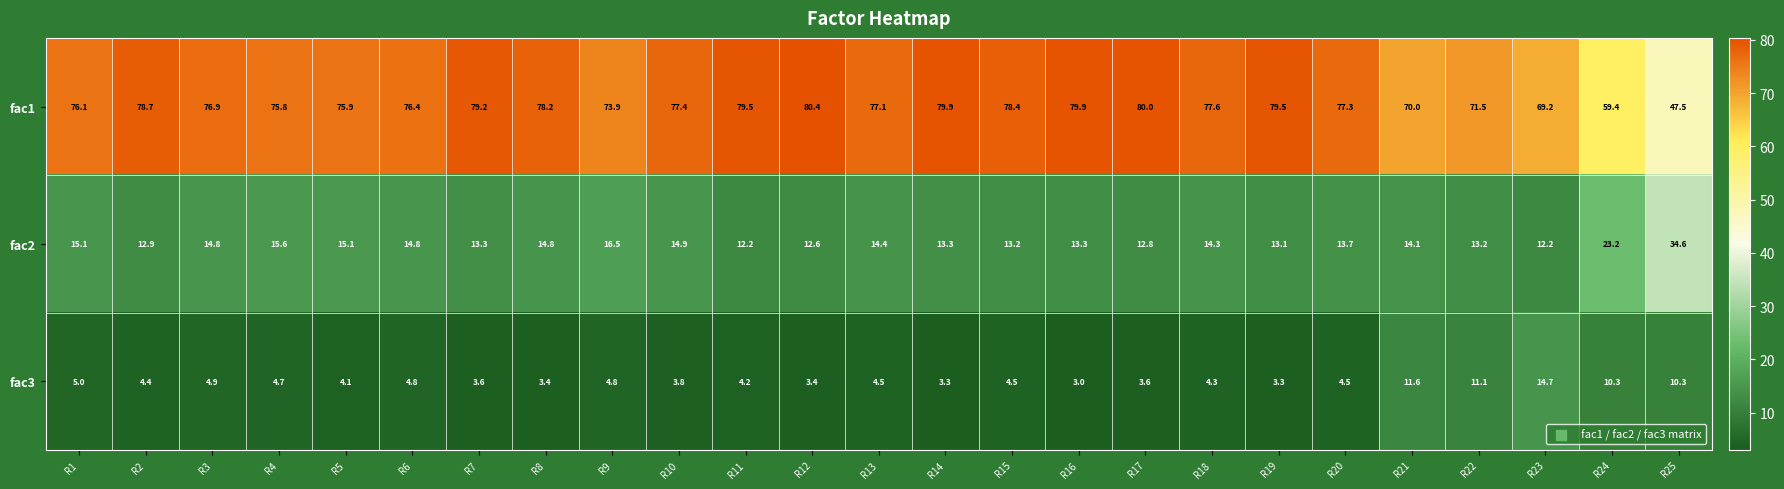

Is the value of fac2 at R4 greater than the value of fac1 at R25?

No